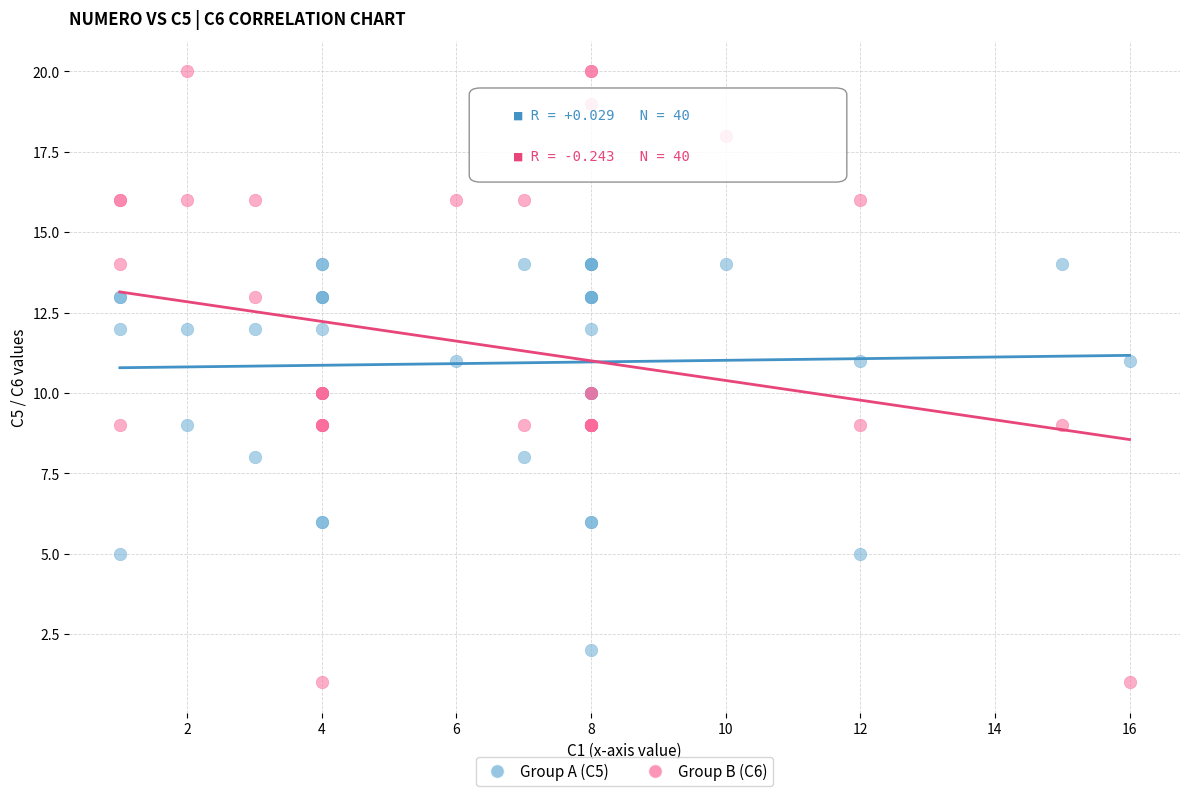

Which series reaches the minimum Y coordinate?

Group B (C6)